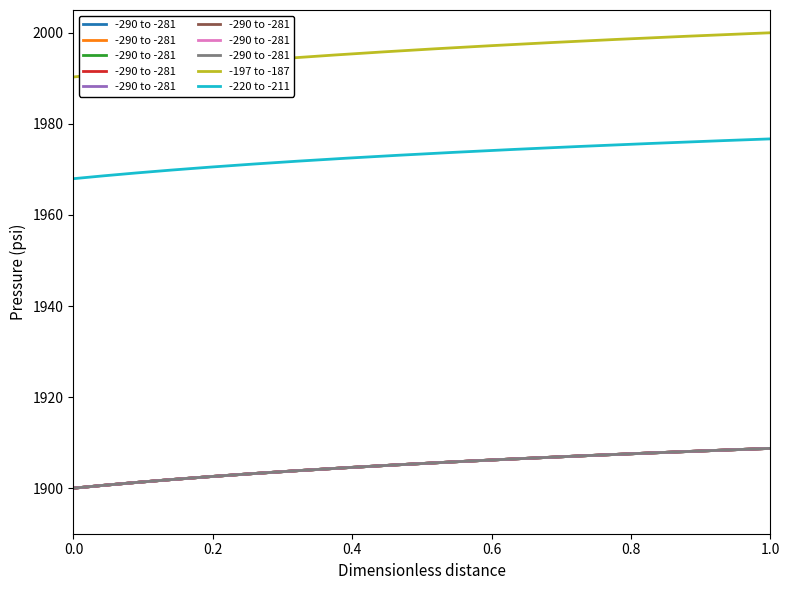

True or false: -197 to -187 and -220 to -211 cross at least once.

False